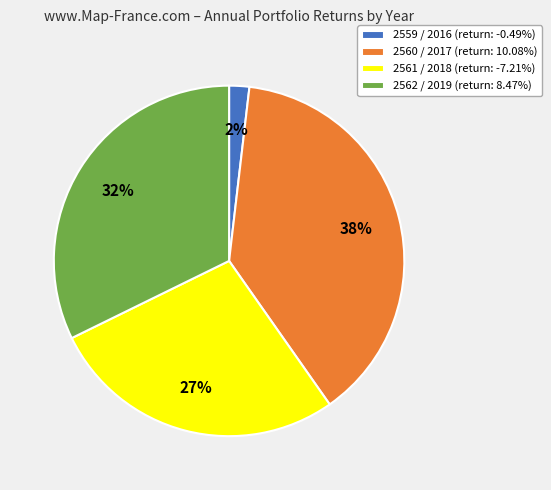

To the nearest percent, what is the combined percentage of 2561 / 2018 and 2560 / 2017?

66%